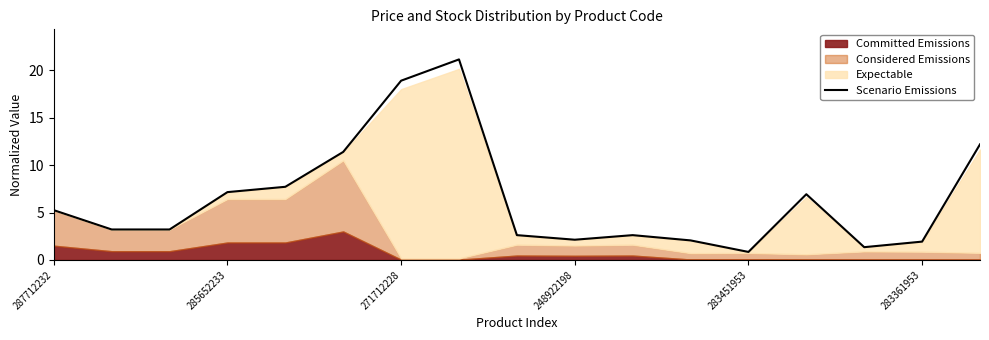

True or false: Scenario Emissions has a value of 1.7 at 287712232.

False